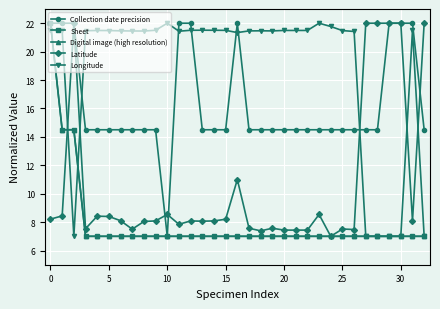

What is the difference between the maximum and minimum values in the Digital image (high resolution) series?

15.0